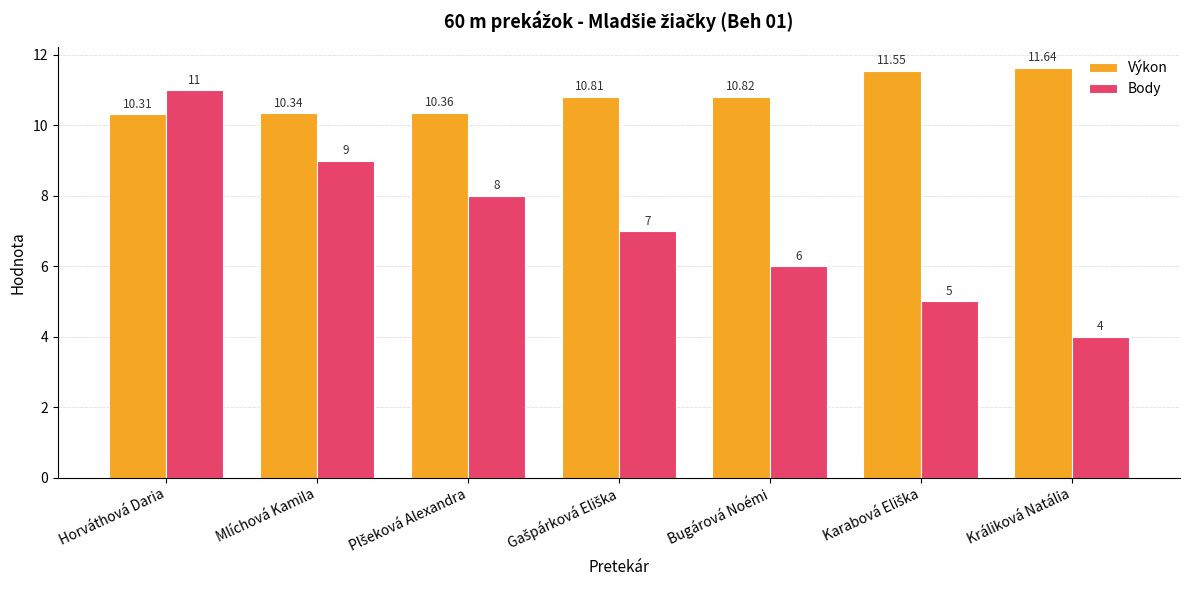

What value does the Body series have at Králiková Natália?

4.0